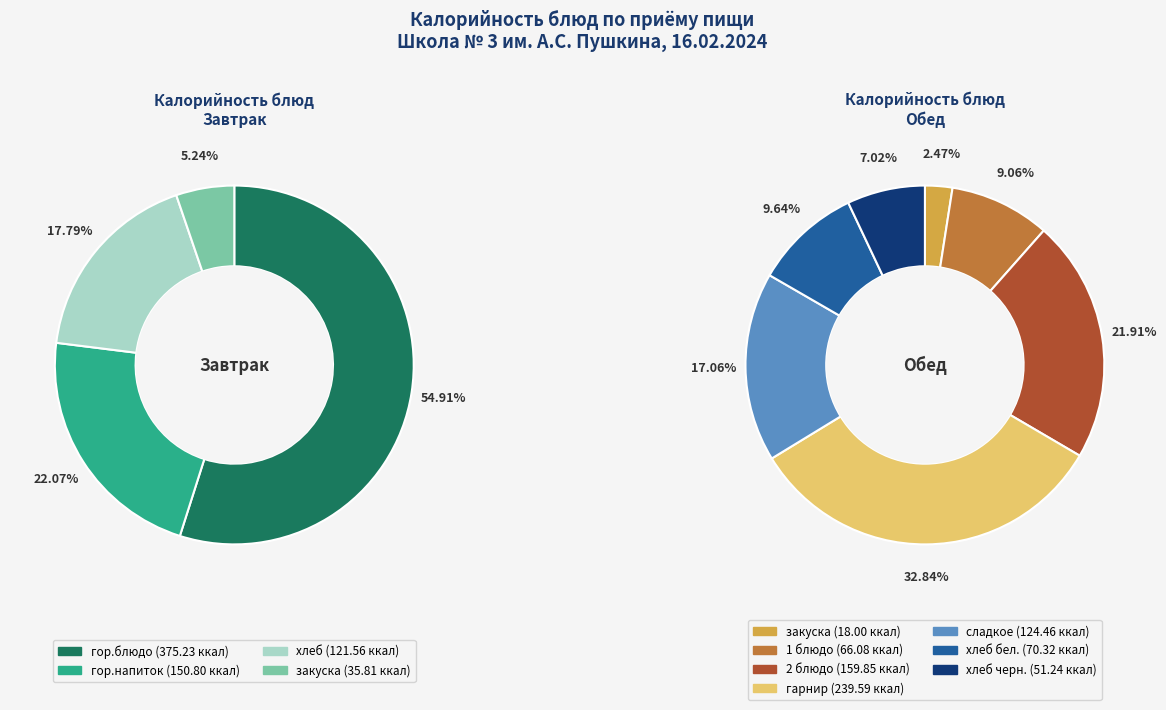

Is there a majority slice in this chart?

Yes